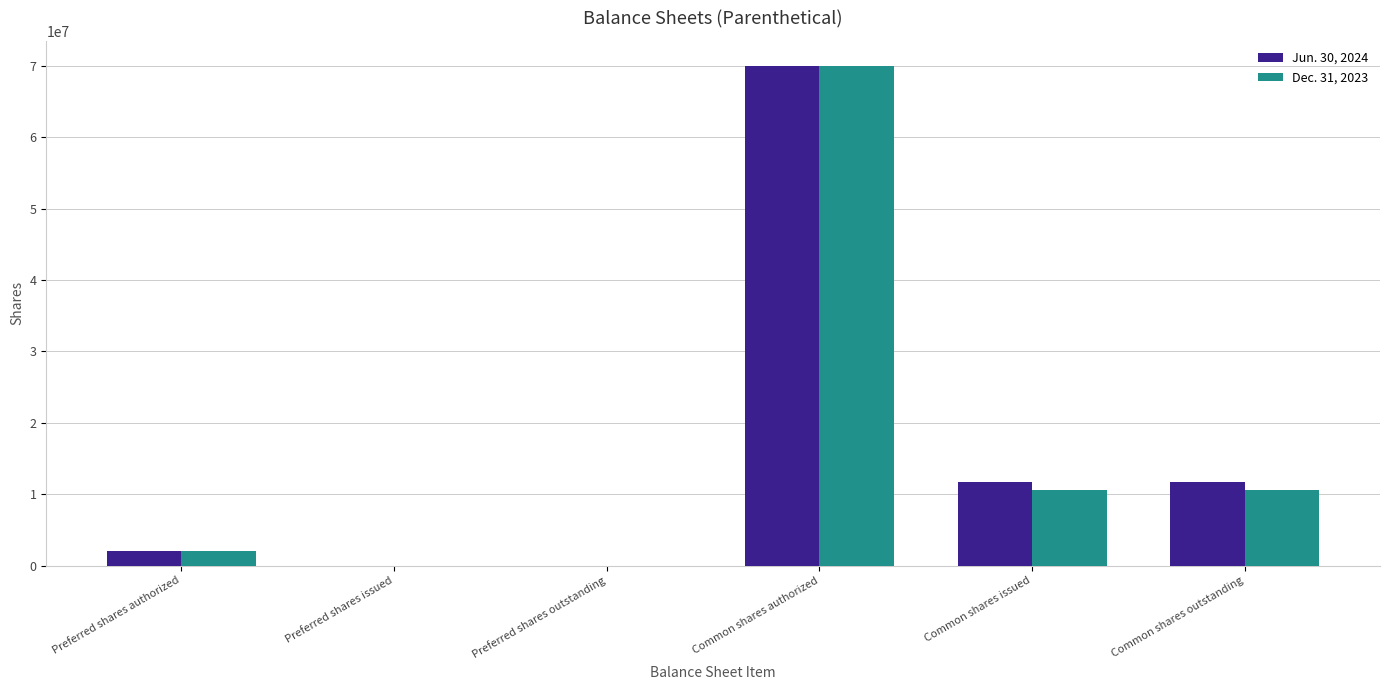

Is the value of Dec. 31, 2023 at Common shares outstanding greater than the value of Jun. 30, 2024 at Preferred shares outstanding?

Yes